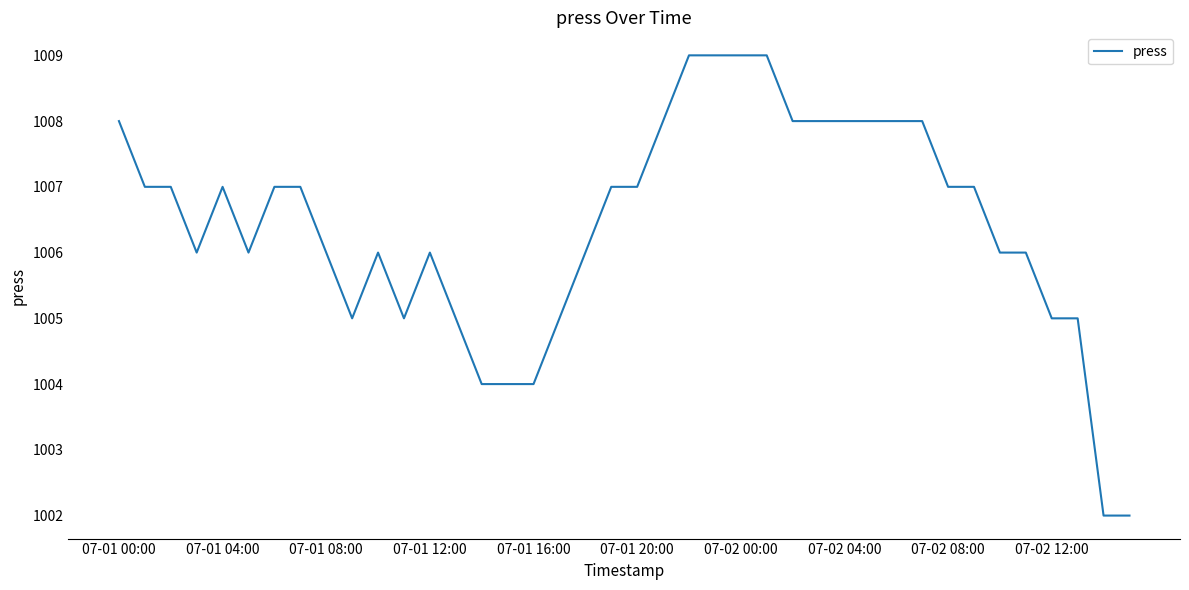

What is the difference between the maximum and minimum values?

7